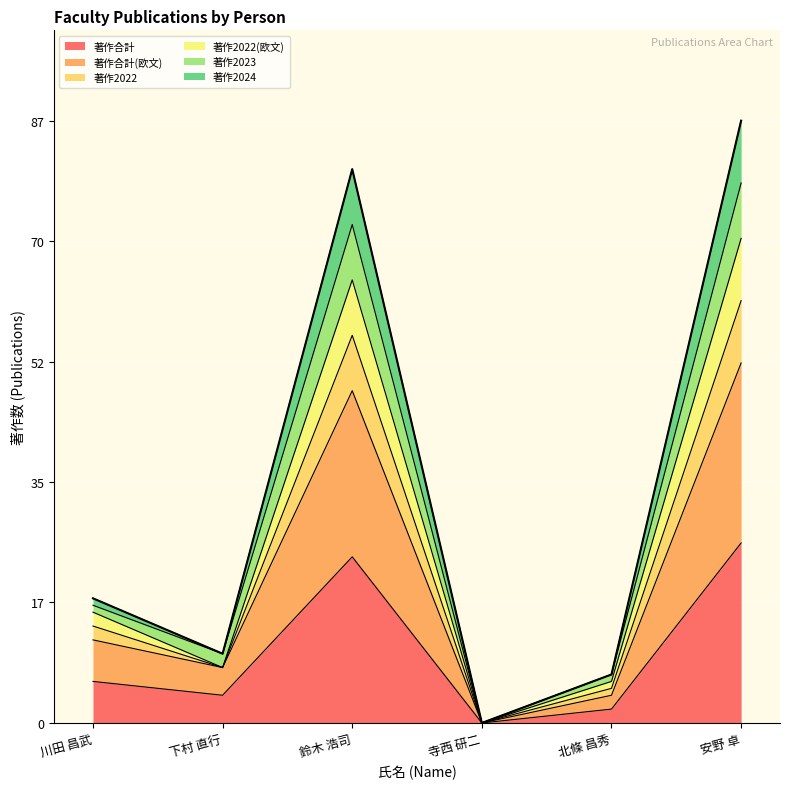

At which category does 著作合計(欧文) reach its first local valley?

下村 直行